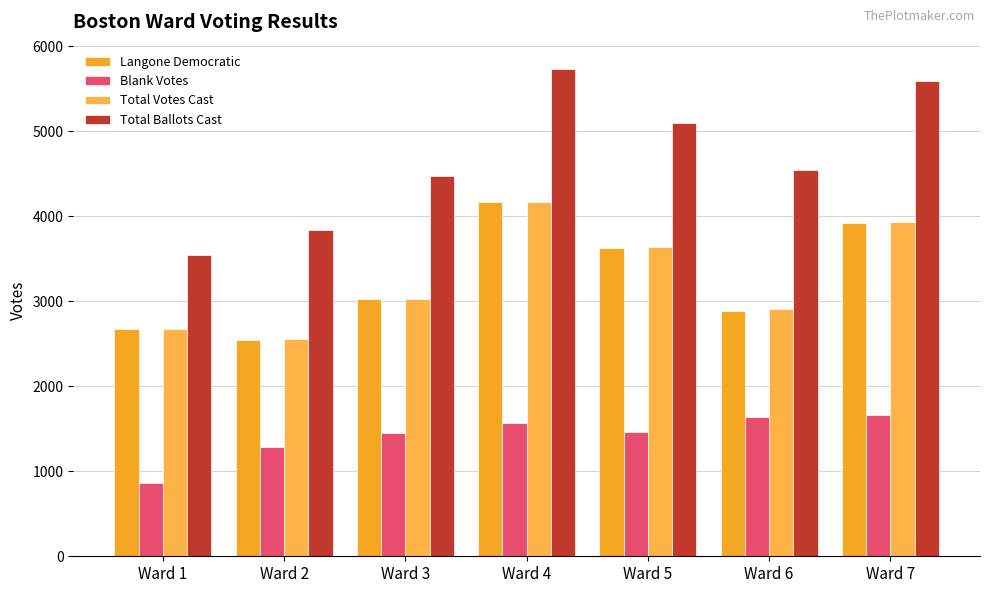

What are all the series names shown in the legend?

Langone Democratic, Blank Votes, Total Votes Cast, Total Ballots Cast